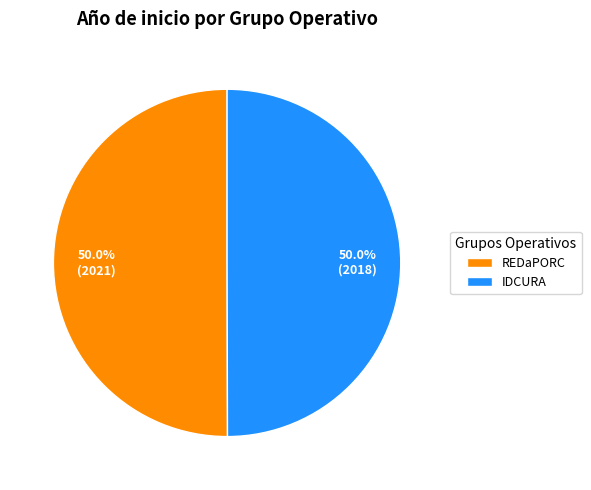

What is the ratio of the value at IDCURA to the value at REDaPORC?

1.0